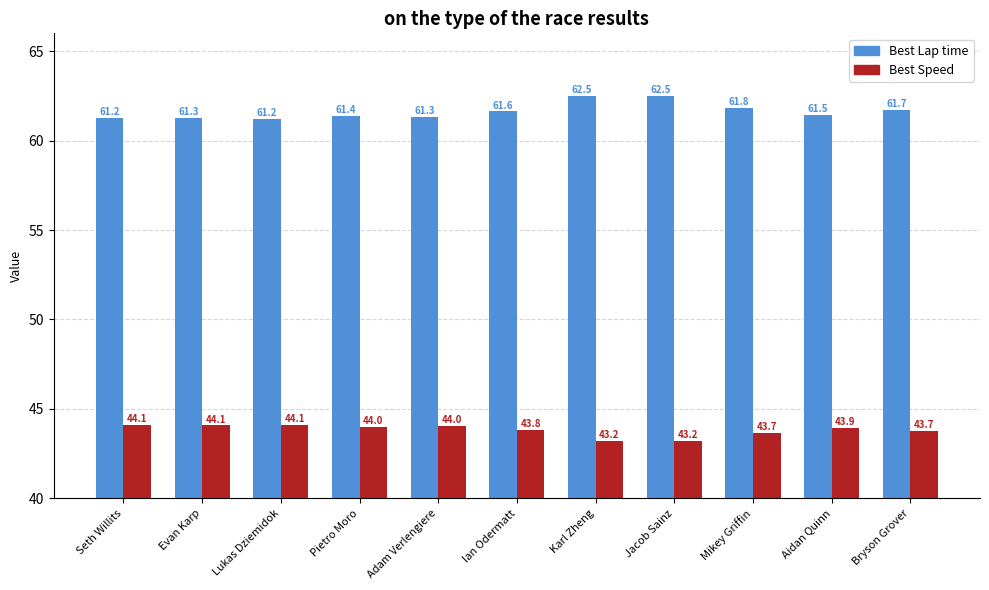

Reading right to left, what are all the values shown in this chart?

Best Lap time: Bryson Grover=61.7	Aidan Quinn=61.5	Mikey Griffin=61.8	Jacob Sainz=62.5	Karl Zheng=62.5	Ian Odermatt=61.6	Adam Verlengiere=61.3	Pietro Moro=61.4	Lukas Dziemidok=61.2	Evan Karp=61.3	Seth Willits=61.2
Best Speed: Bryson Grover=43.7	Aidan Quinn=43.9	Mikey Griffin=43.7	Jacob Sainz=43.2	Karl Zheng=43.2	Ian Odermatt=43.8	Adam Verlengiere=44.0	Pietro Moro=44.0	Lukas Dziemidok=44.1	Evan Karp=44.1	Seth Willits=44.1